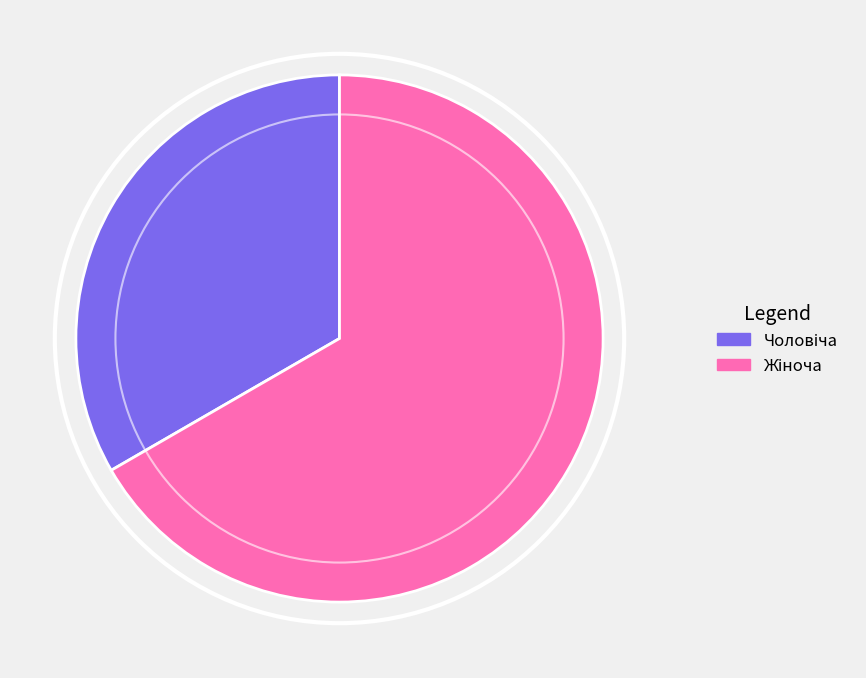

Is there any slice that represents more than half of the pie?

Yes